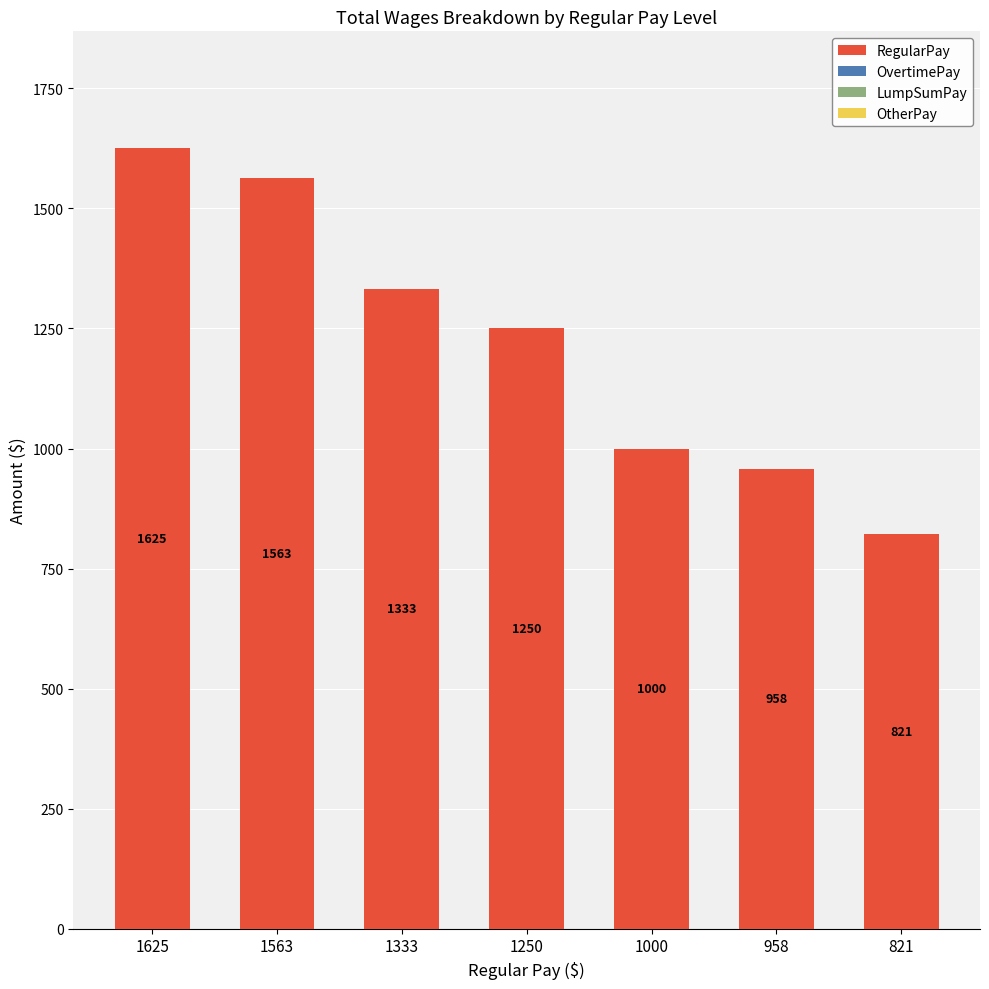

List the labels in order of value, smallest first.

821, 958, 1000, 1250, 1333, 1563, 1625